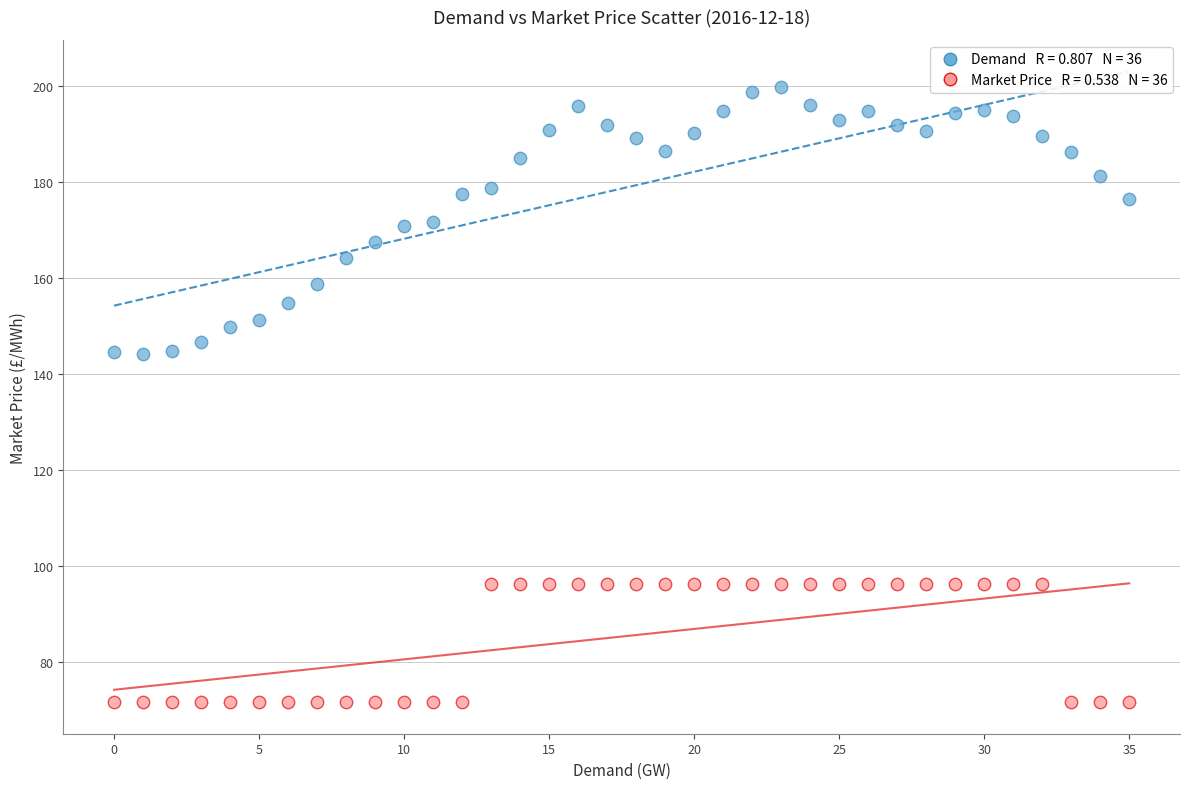

Across all data points, what is the range of Y values (max minus min)?

128.2